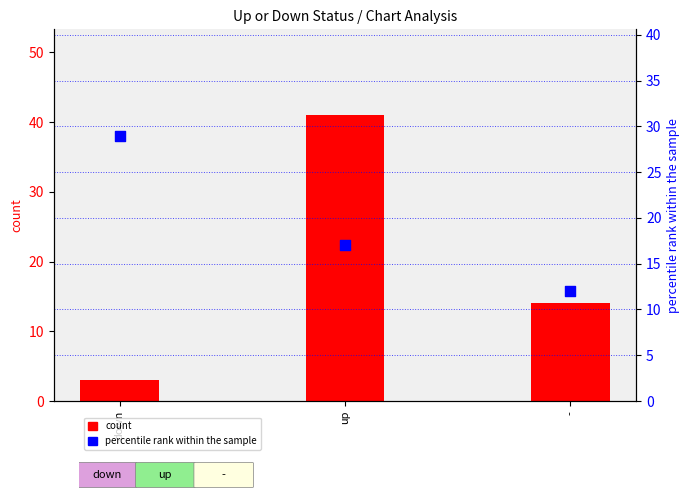

Which series has the largest Y range (max minus min)?

count